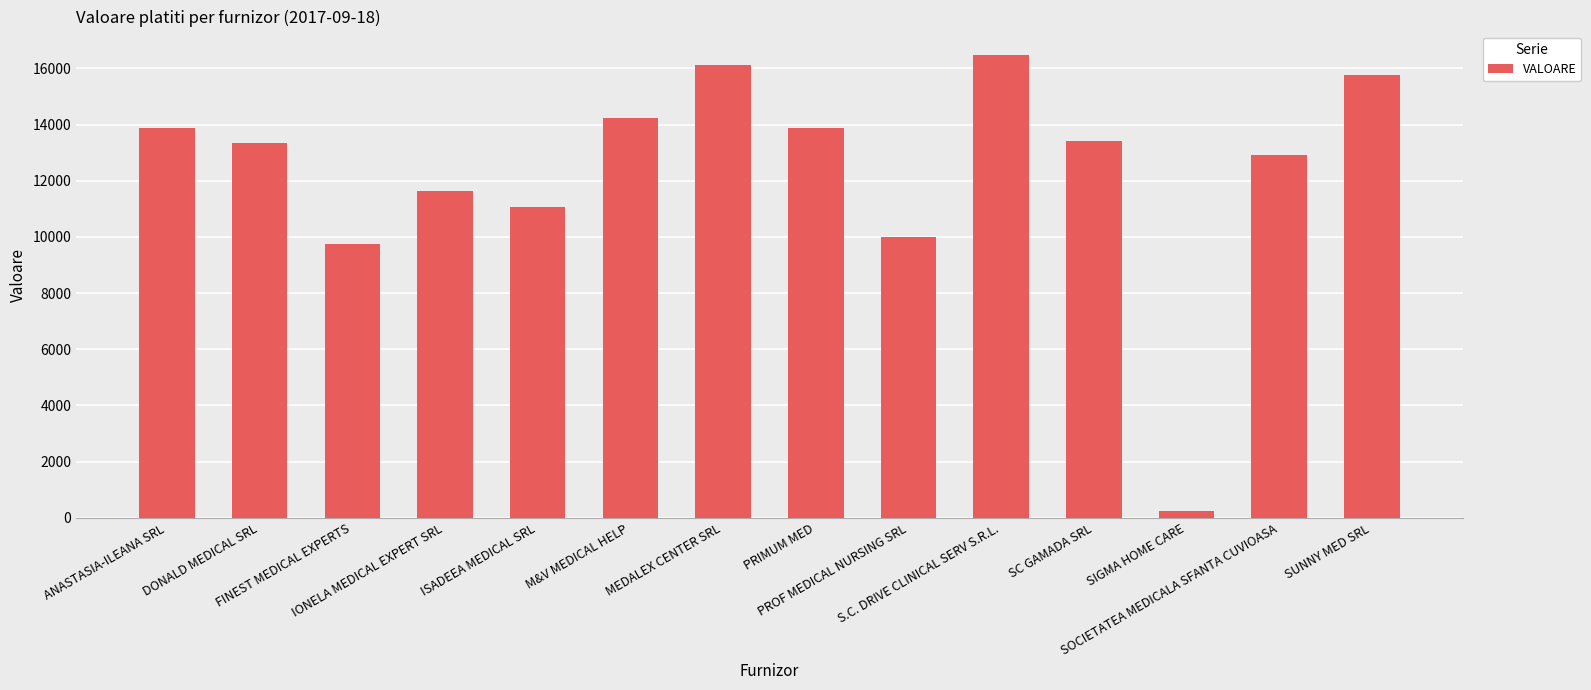

At which category does the chart reach its peak across all series?

S.C. DRIVE CLINICAL SERV S.R.L.